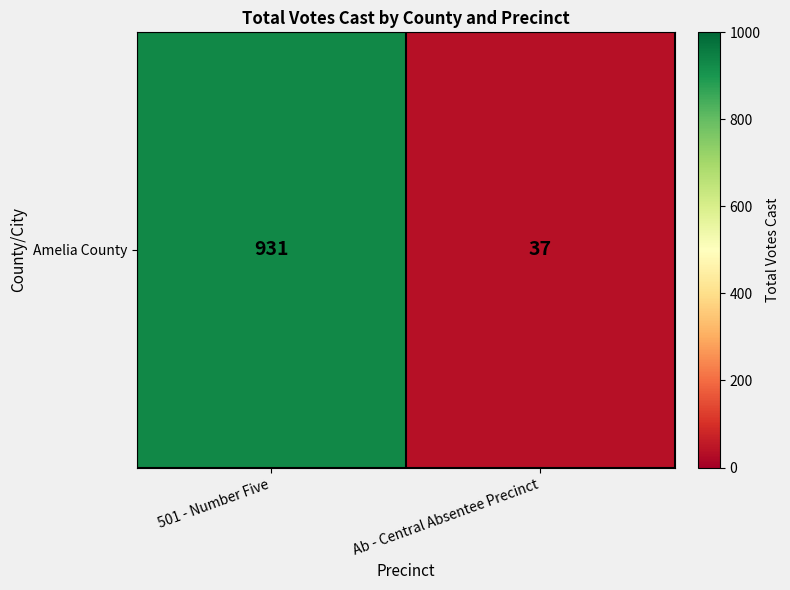

True or false: the data shows 37 at Ab - Central Absentee Precinct.

True